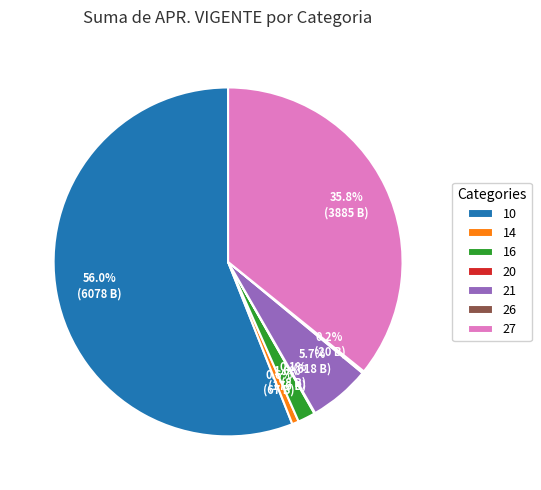

How much of the chart is everything except 27?

64.2%